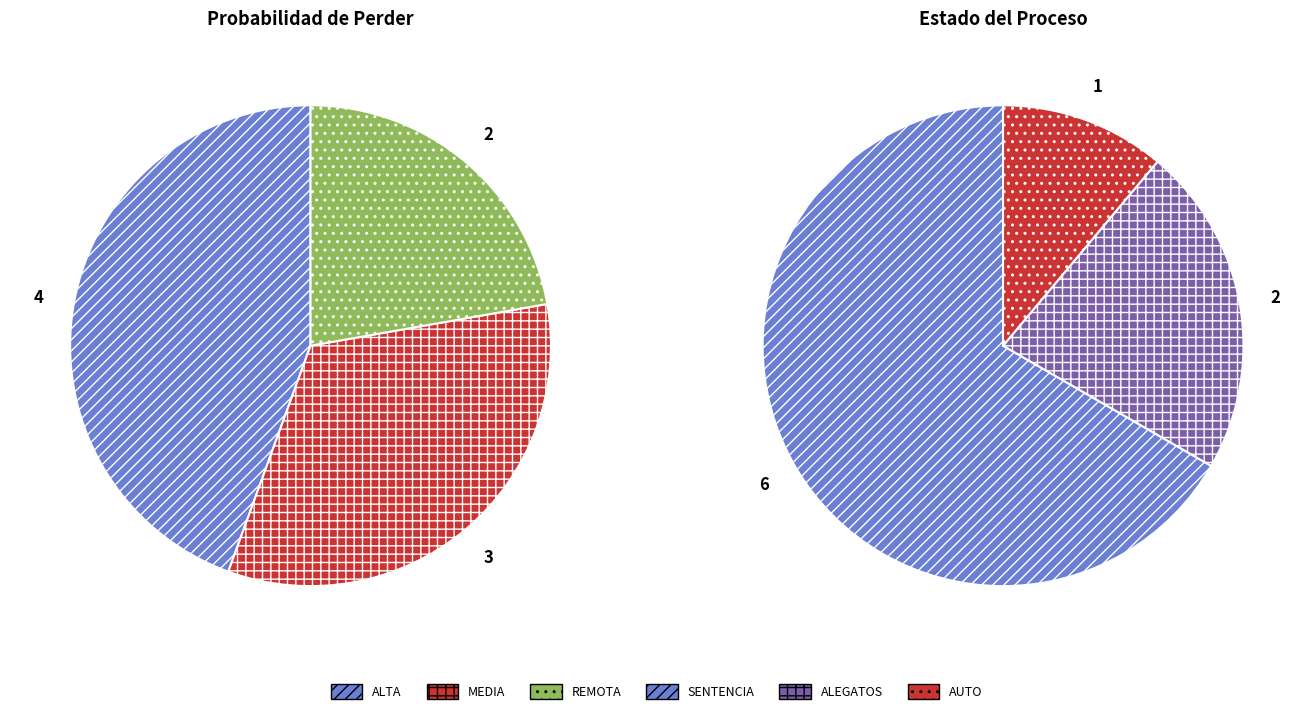

What percentage is the ALTA slice, to the nearest percent?

44%